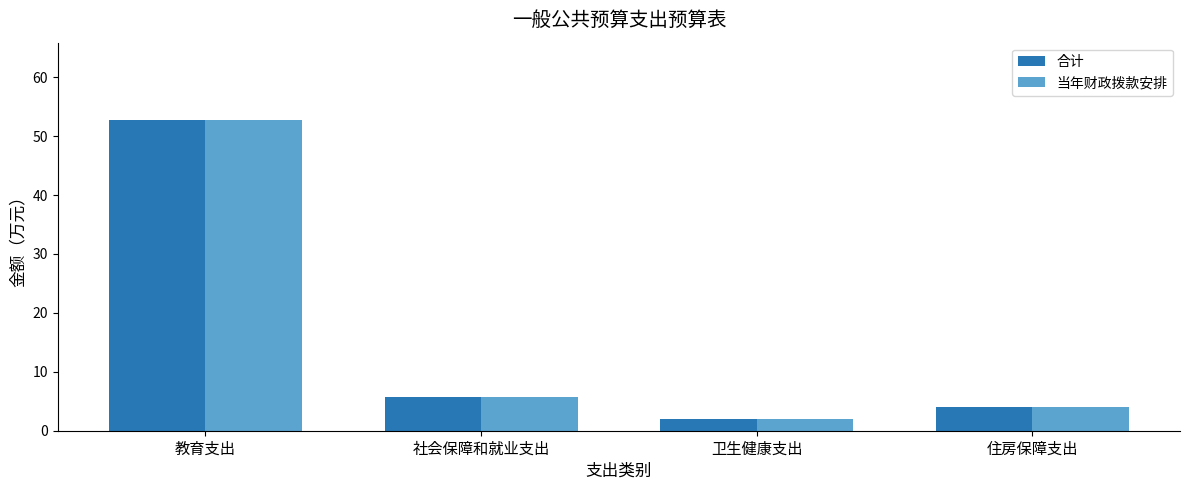

What are all the series names shown in the legend?

合计, 当年财政拨款安排